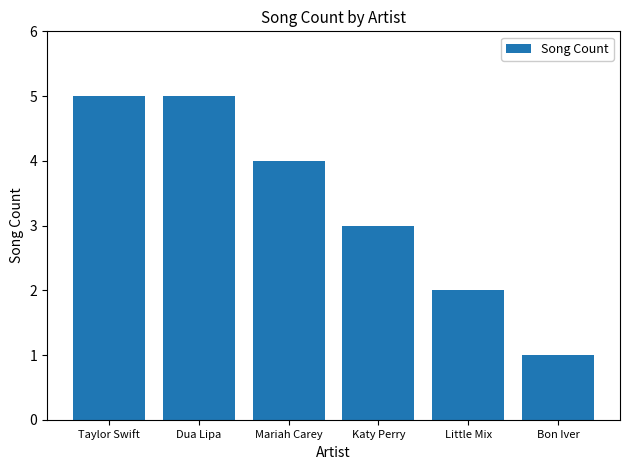

What position from the left is Taylor Swift?

1